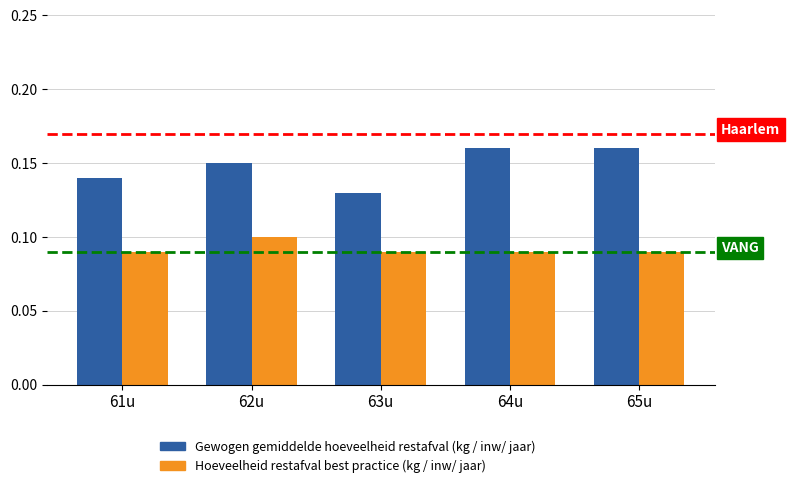

Which series changed the most between 61u and 63u?

Gewogen gemiddelde hoeveelheid restafval (kg / inw/ jaar)